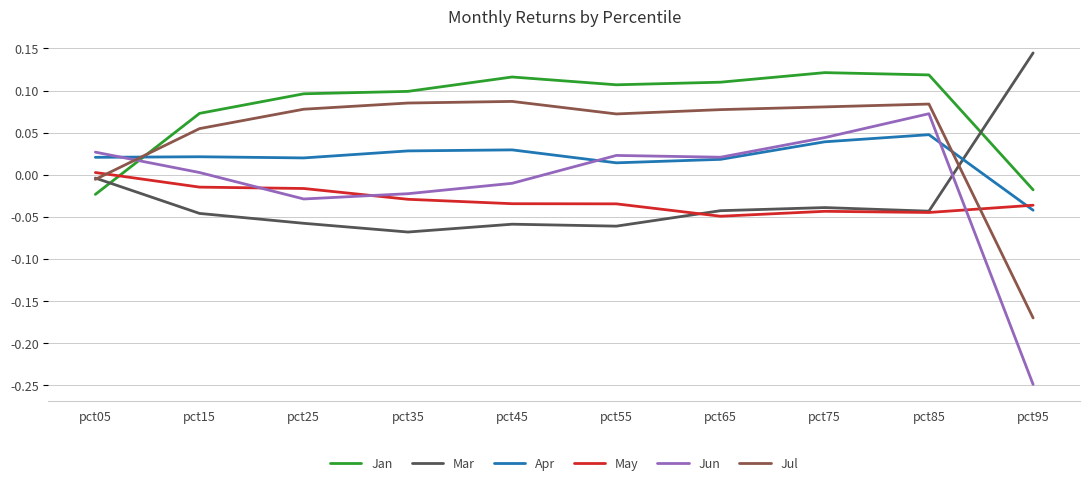

How many positive values does the Mar series have?

1